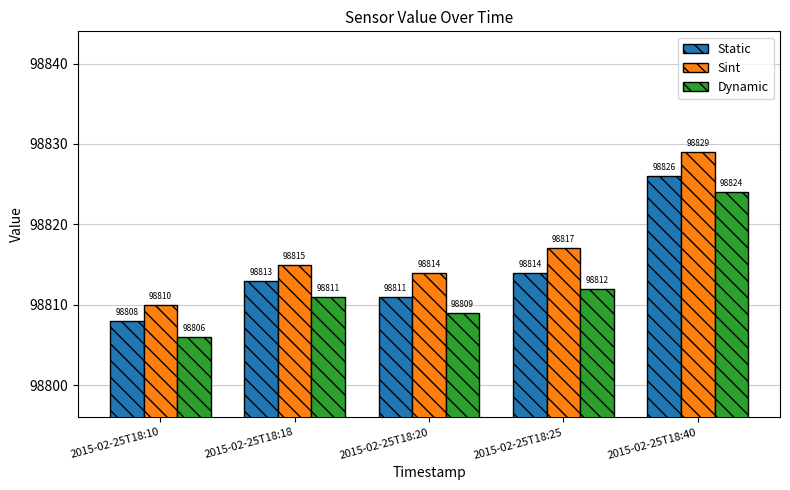

Read the Dynamic value at 2015-02-25T18:40, to the nearest 5.

98825